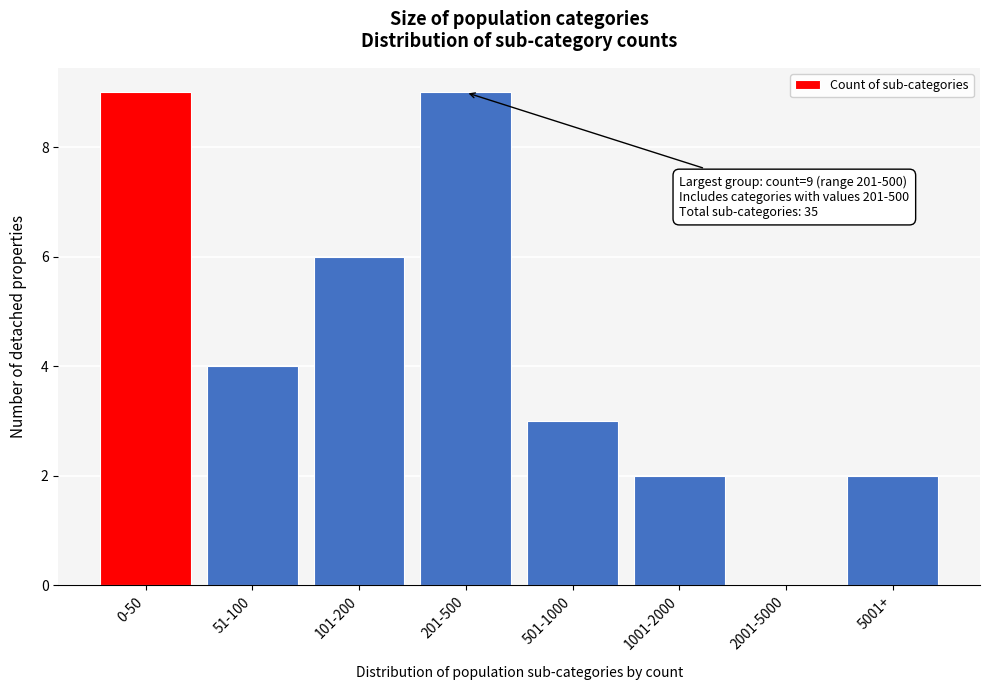

Reading right to left, list all the values displayed in this chart.

5001+=2	2001-5000=0	1001-2000=2	501-1000=3	201-500=9	101-200=6	51-100=4	0-50=9